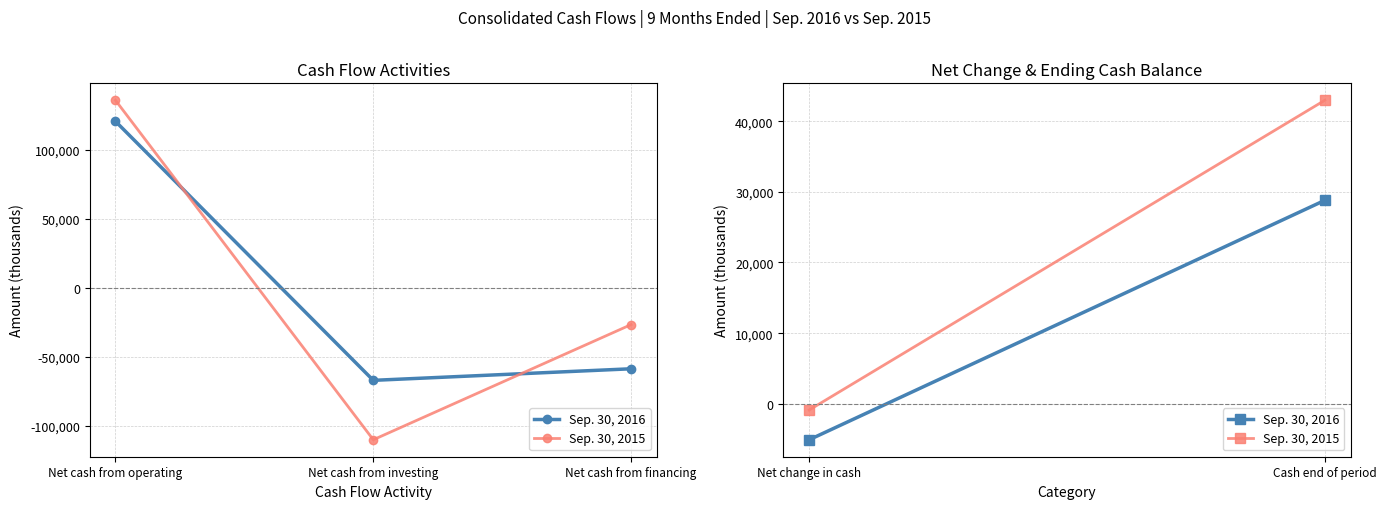

What is the value of the Sep. 30, 2015 point at the 1st from the left?

135955